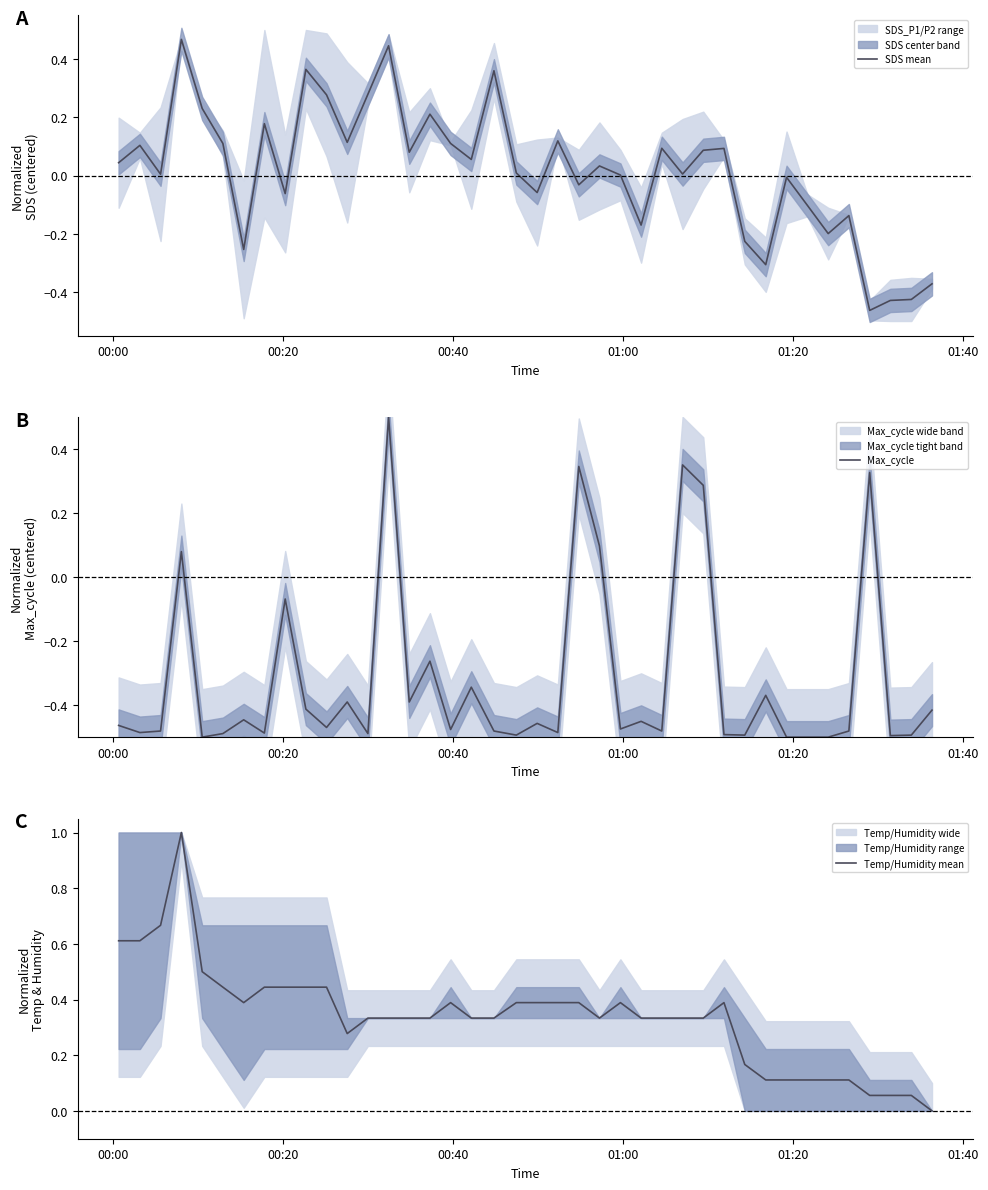

Which series ends up on top after the final intersection of Temp/Humidity mean and Max_cycle?

Temp/Humidity mean